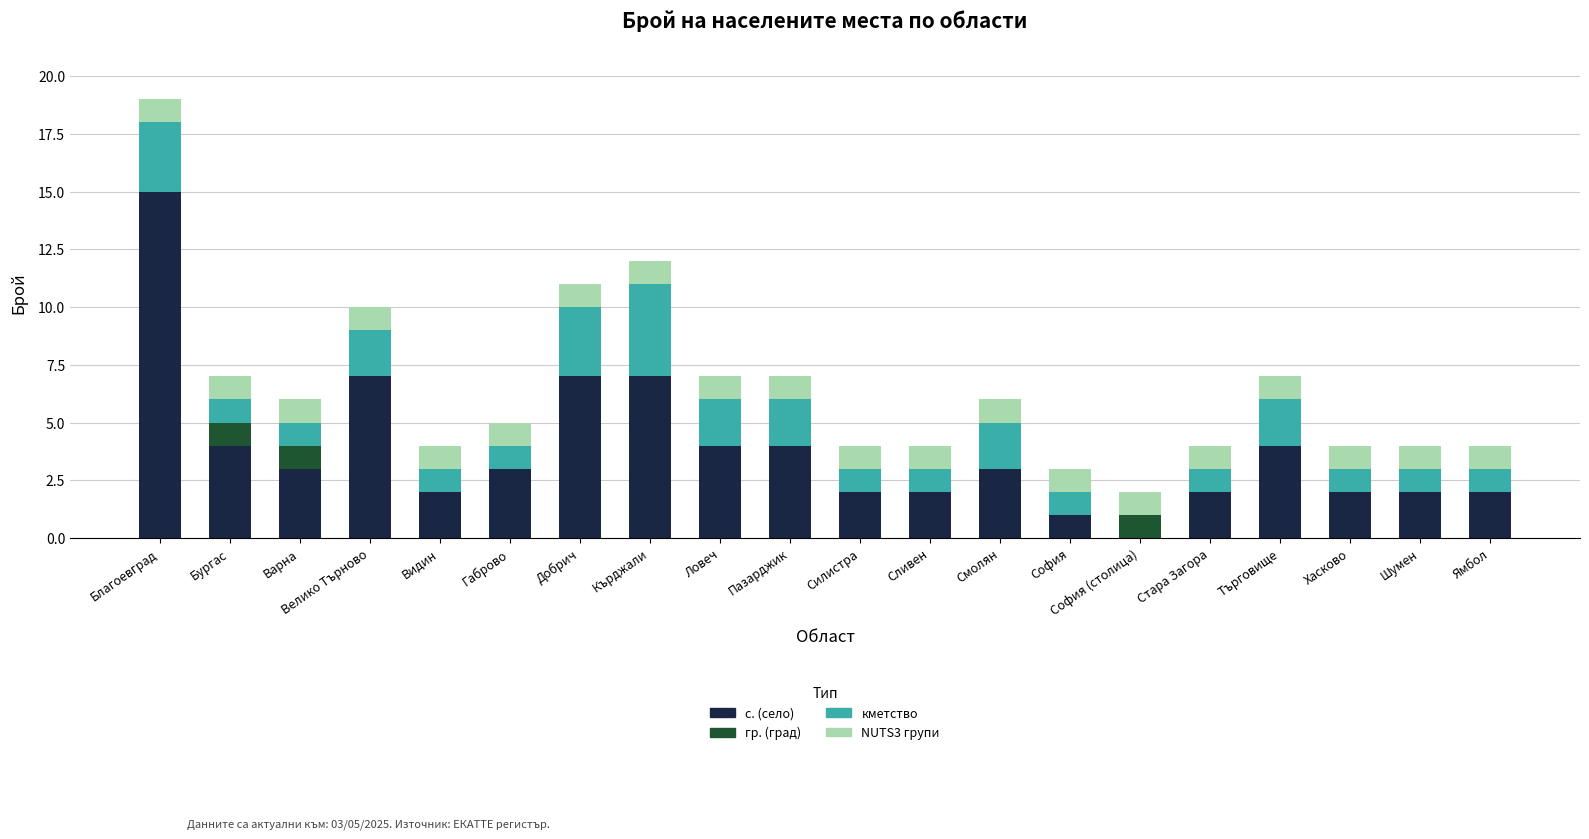

How many distinct data groups are displayed?

4